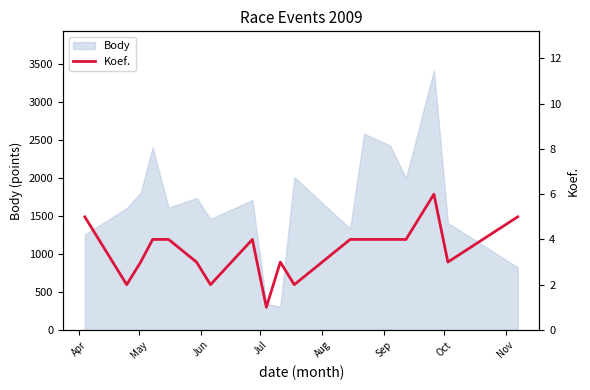

What is the maximum value for Body?

3414